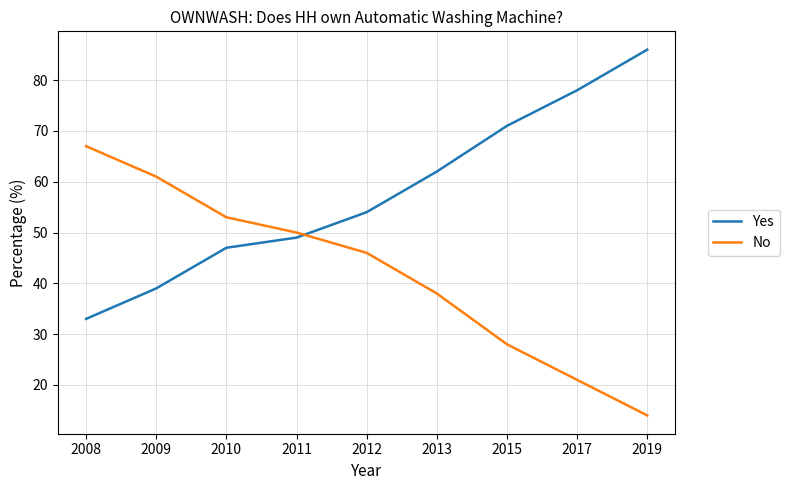

At which label is No closest to 40?

2013